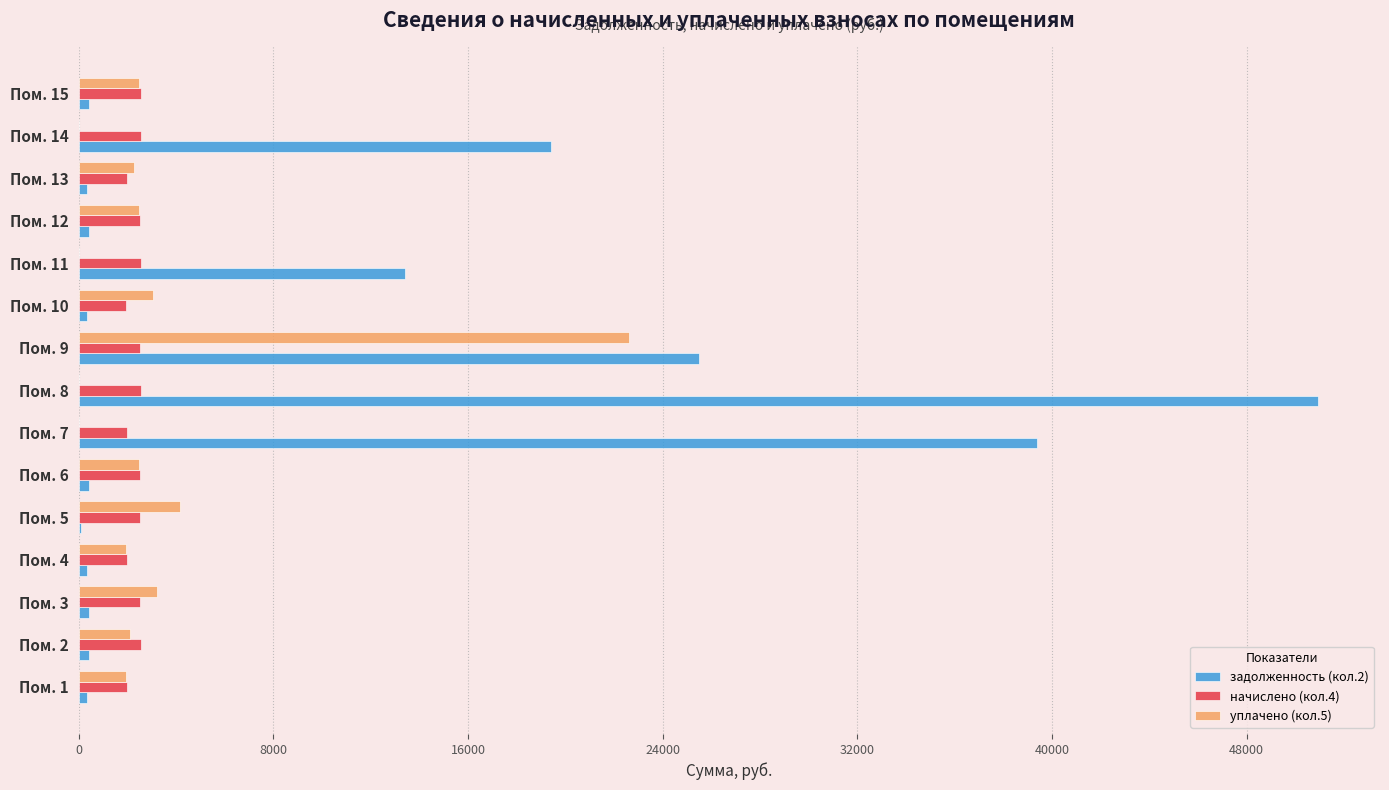

Which label corresponds to the largest value in the chart?

Пом. 8